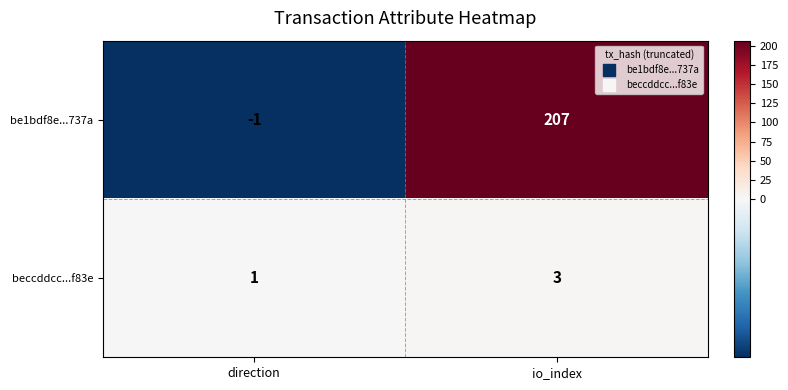

What is the total value across all series at io_index?

210